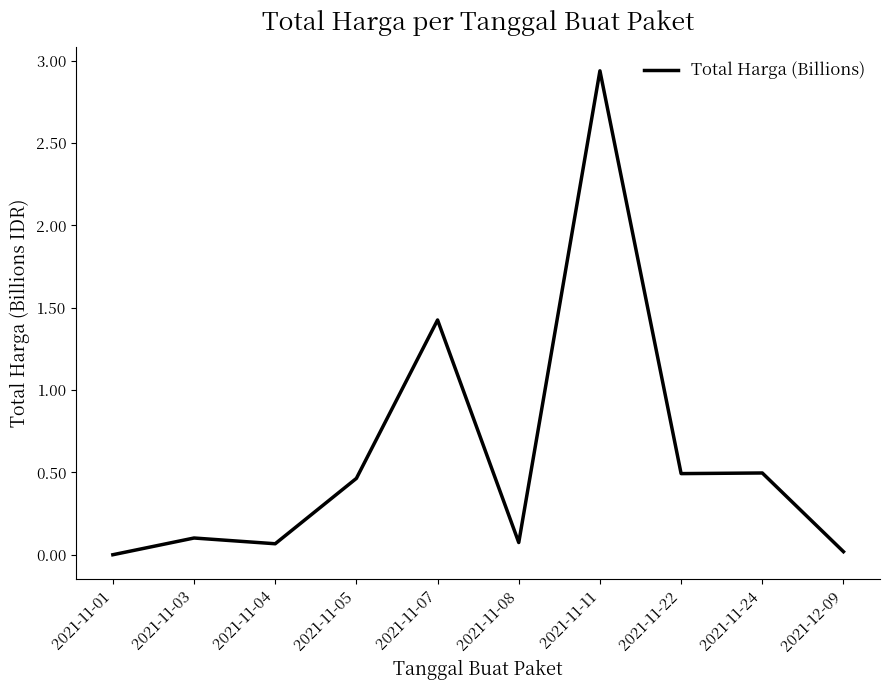

At which label is the value closest to 1?

2021-11-07